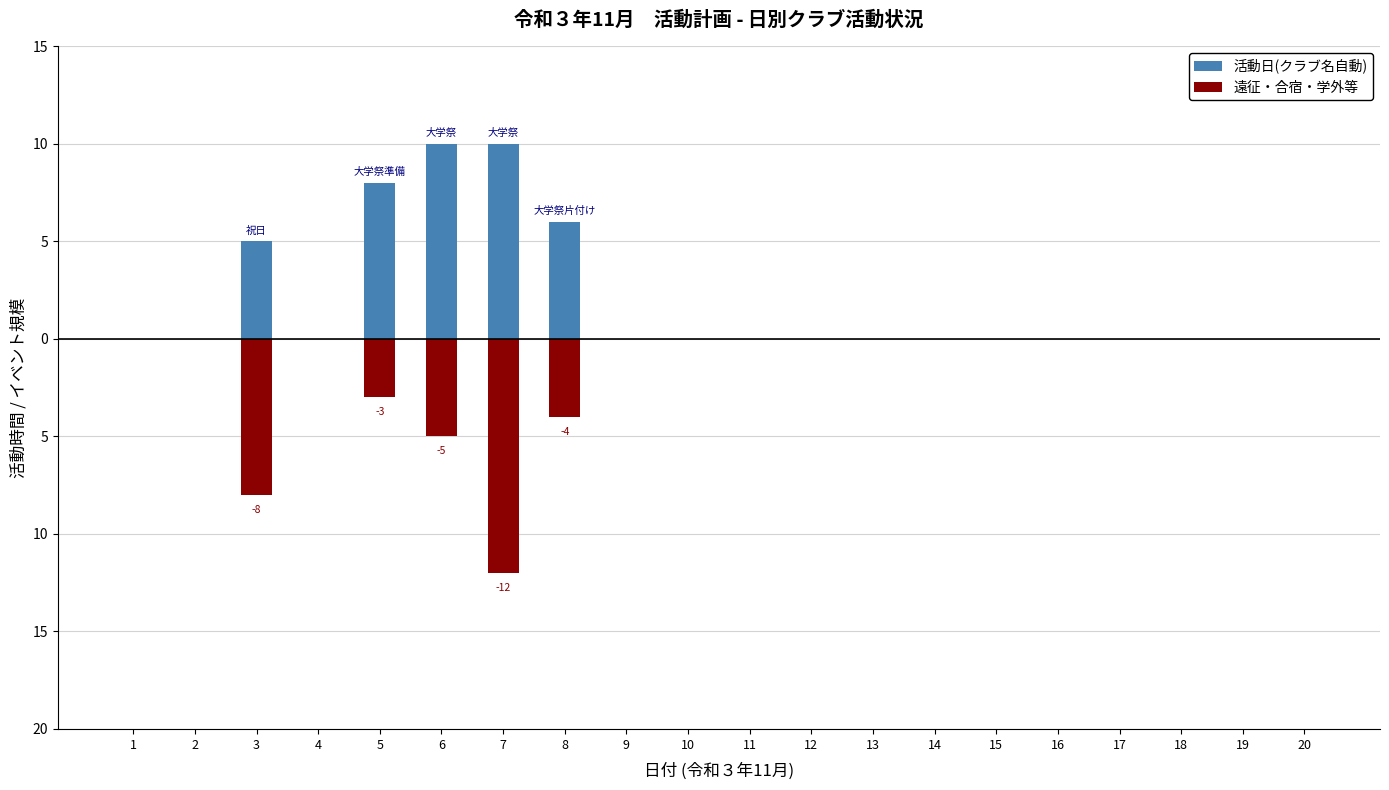

What is the average value of the 活動日(クラブ名自動) series?

2